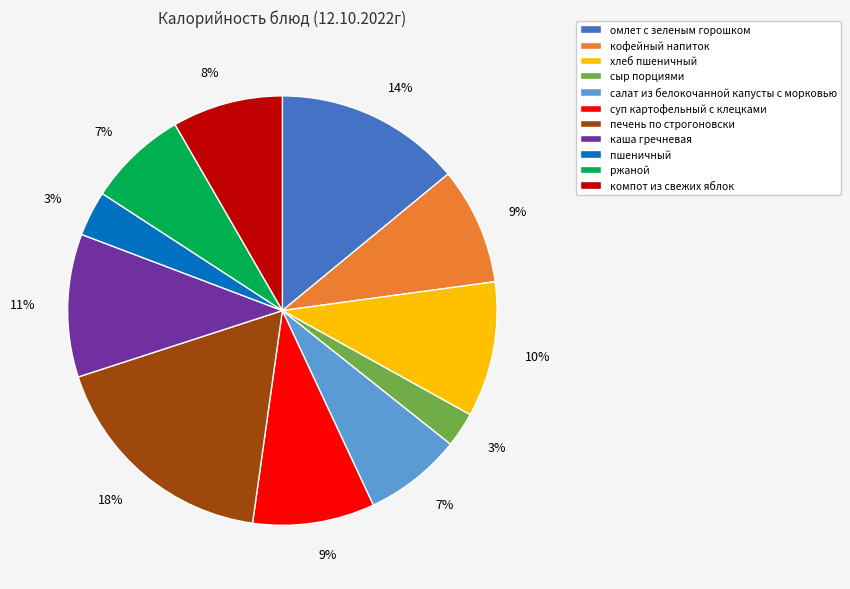

How many segments does this pie chart have?

11